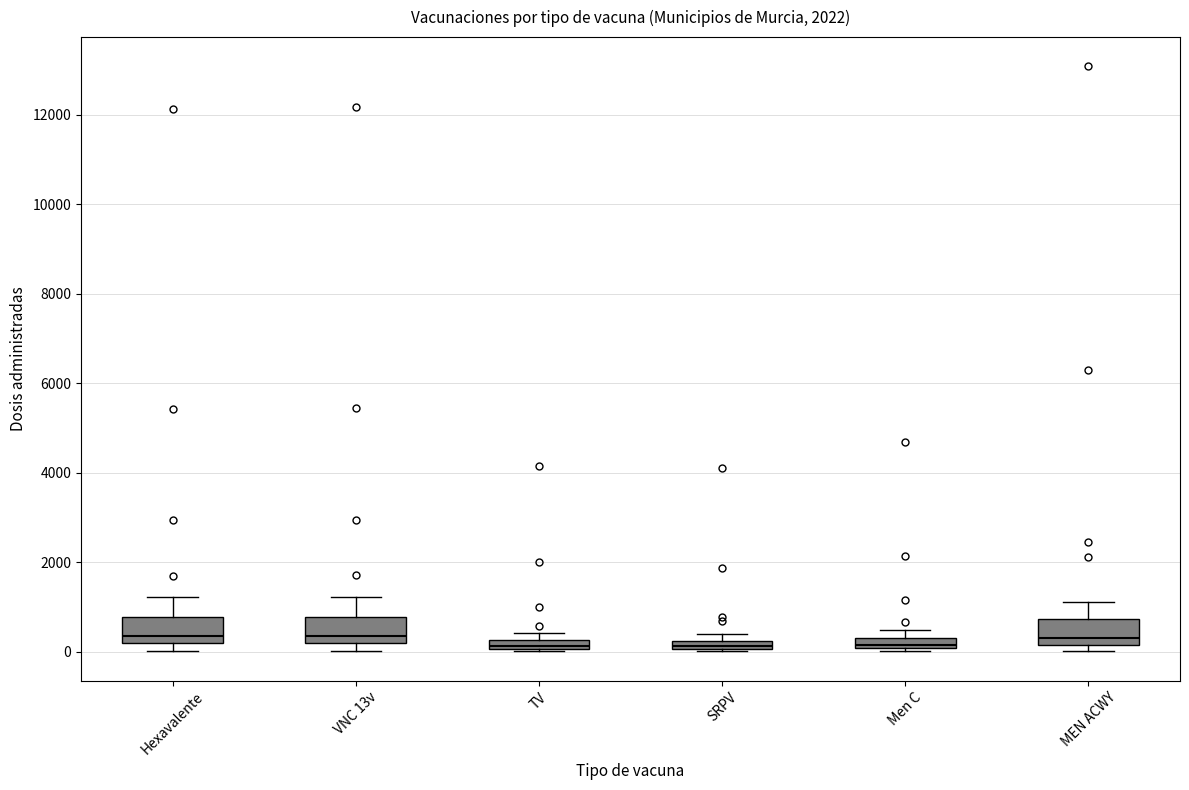

Where is the upper edge of the box for MEN ACWY on the y-axis? The values are not printed on the chart, so give them approximately, as read against the axis.

800